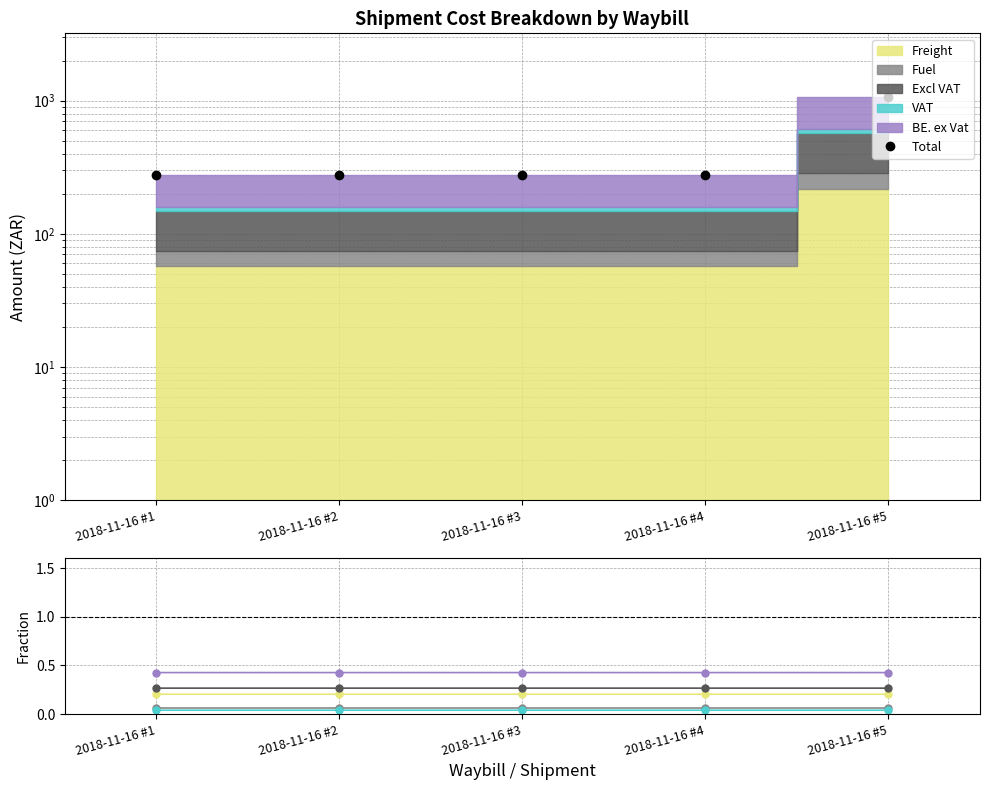

True or false: BE. ex Vat and Excl VAT cross at least once.

False